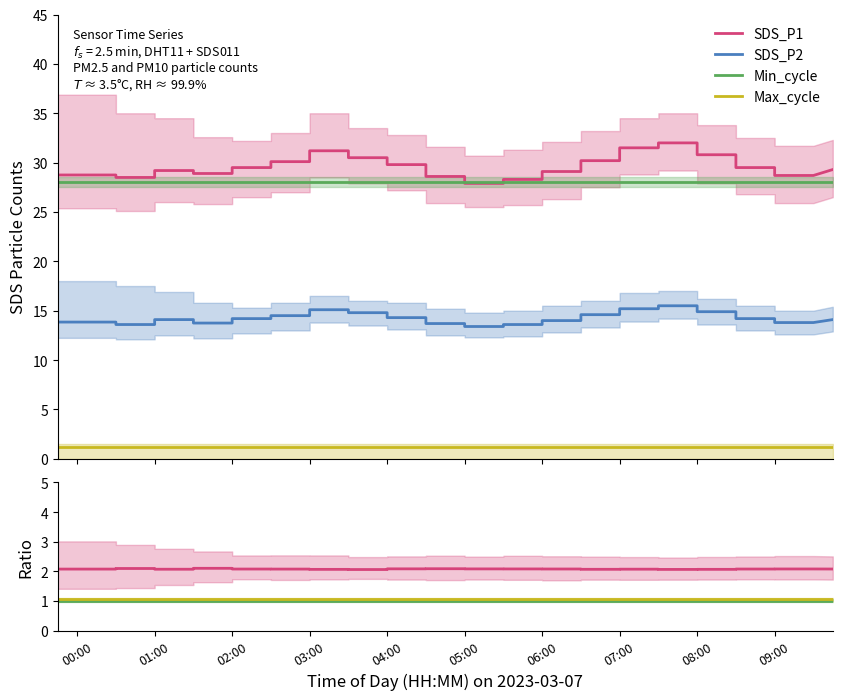

Which series changed the most between 01:00 and 07:00?

SDS_P2